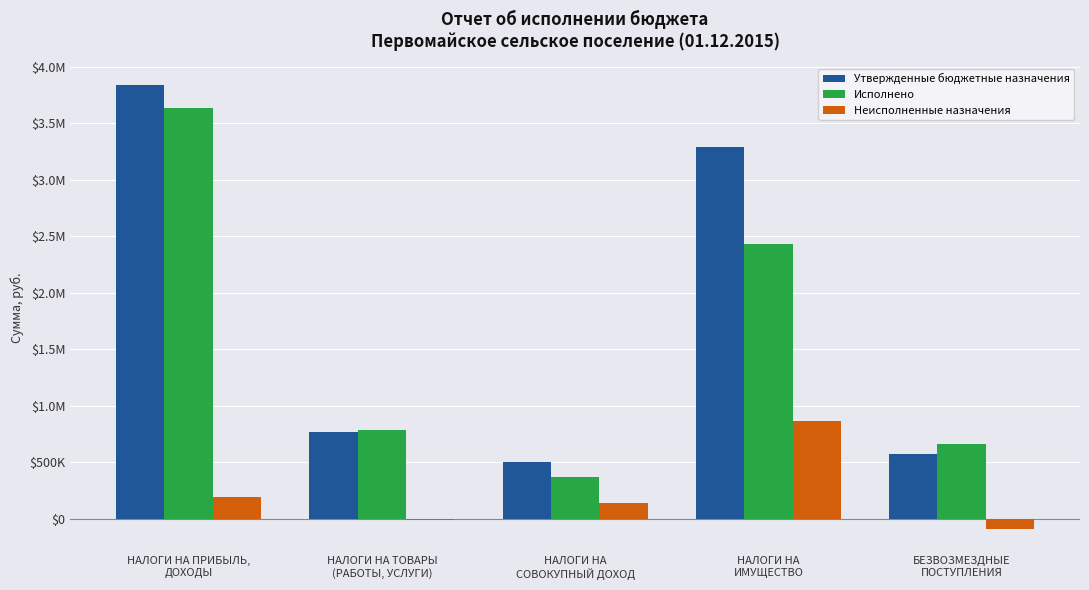

What is the label of the 5th bar from the left?

БЕЗВОЗМЕЗДНЫЕ
ПОСТУПЛЕНИЯ